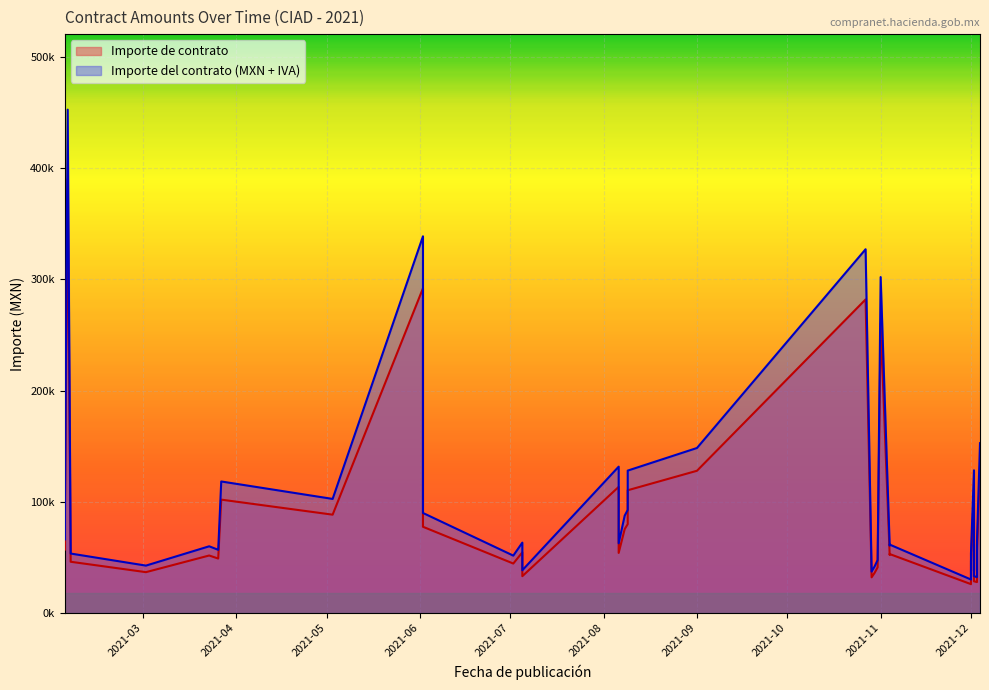

How many series are shown in this chart?

2